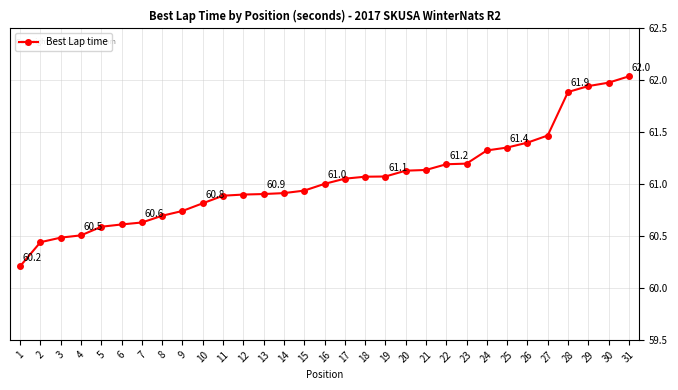

The value at 22 is 24.2. True or false?

False